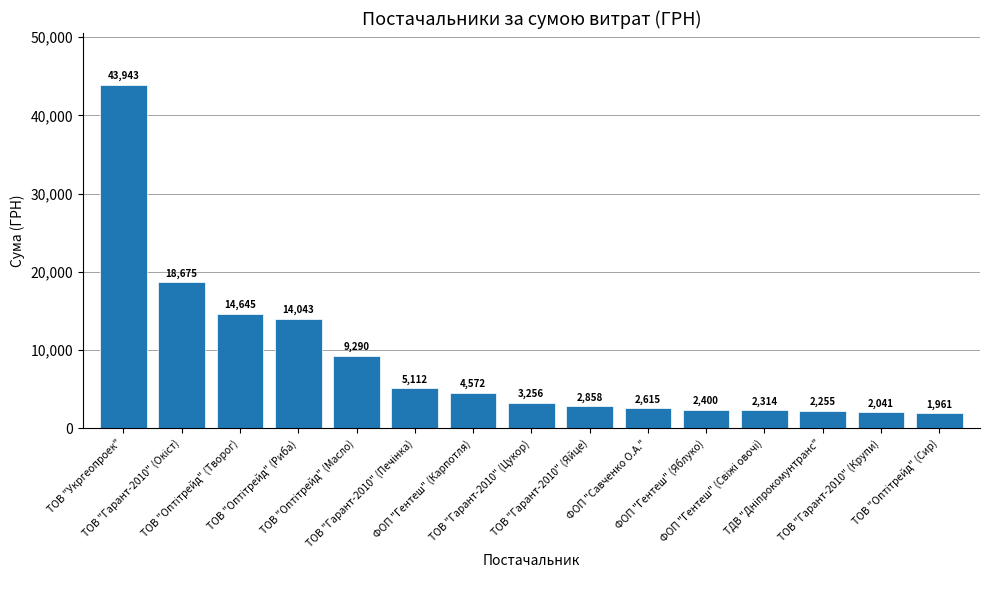

What is the difference between the maximum and second lowest values?

41902.4